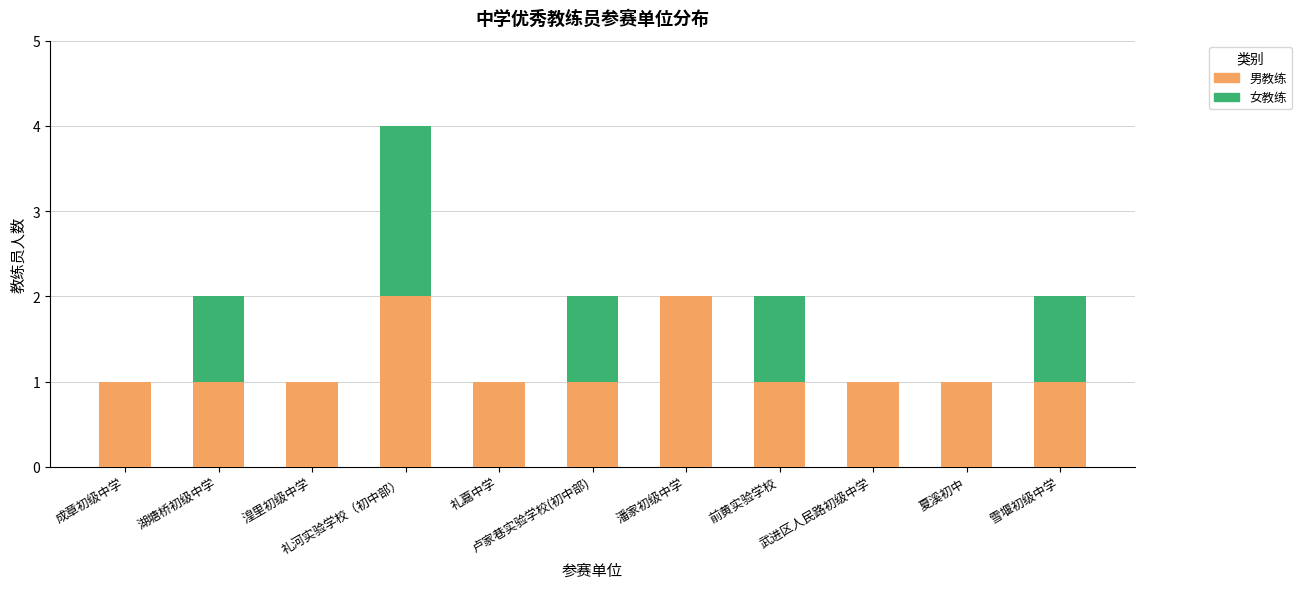

What is the sum of all 男教练 values?

13